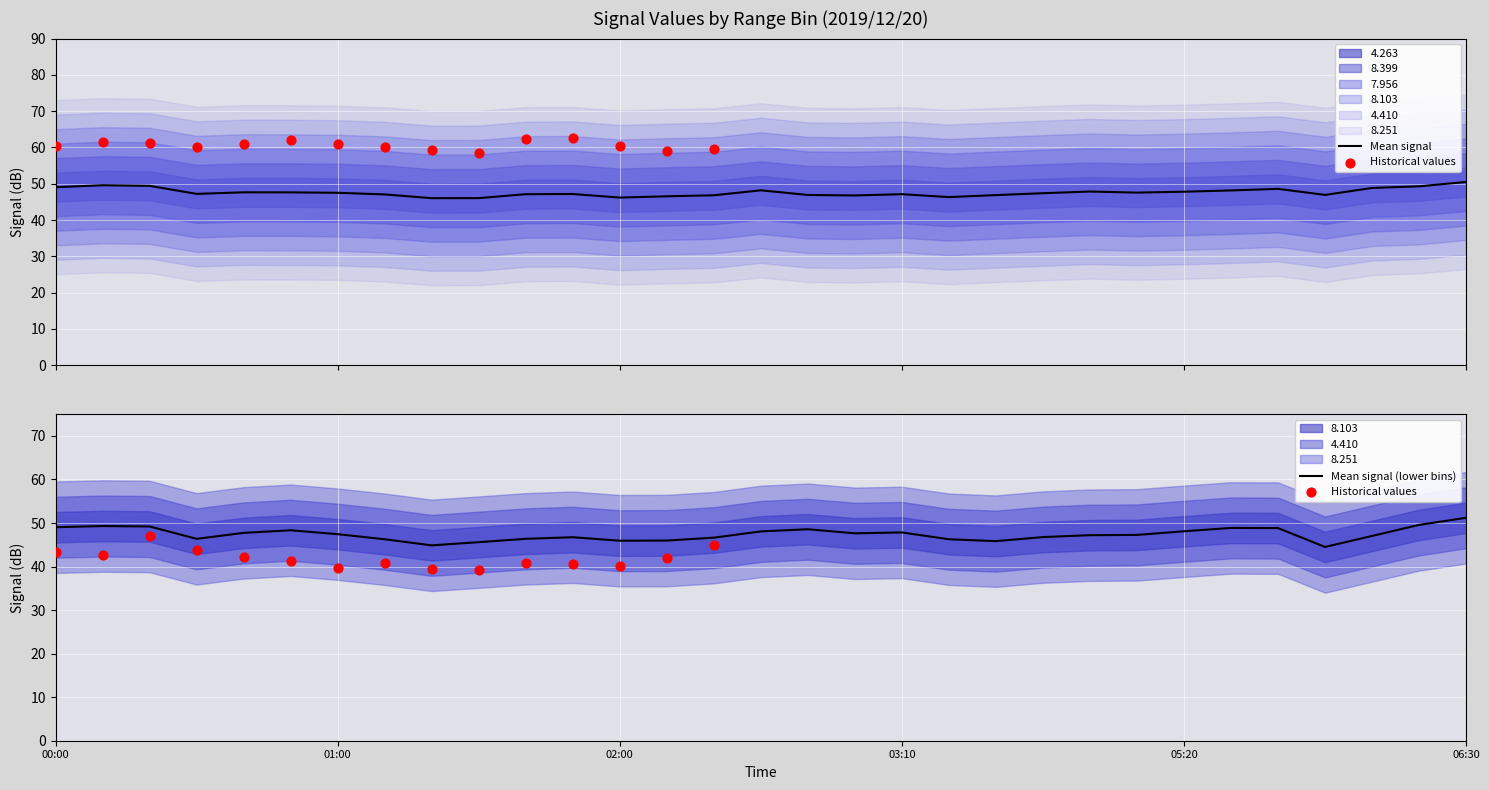

Is the value of 4.410 at 2019/12/20 00:50 greater than the value of 4.263 at 2019/12/20 00:20?

Yes